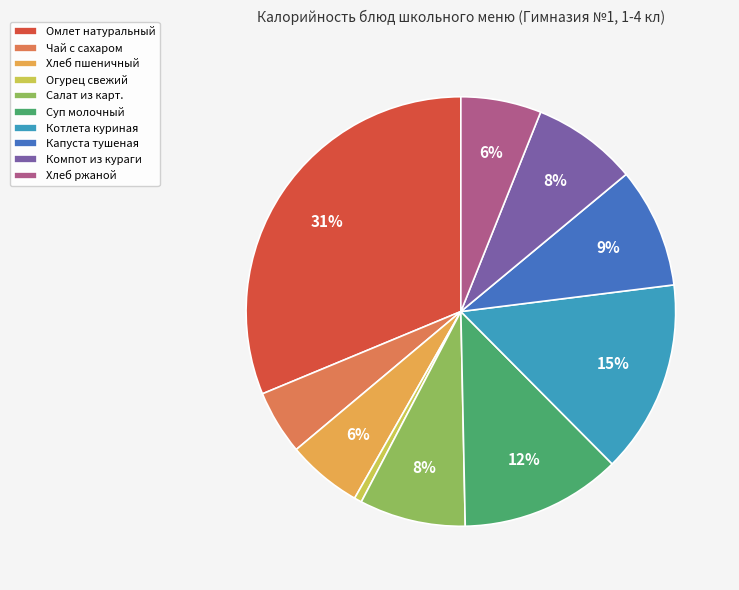

Combined, do Салат из карт. and Хлеб ржаной account for over 50%?

No